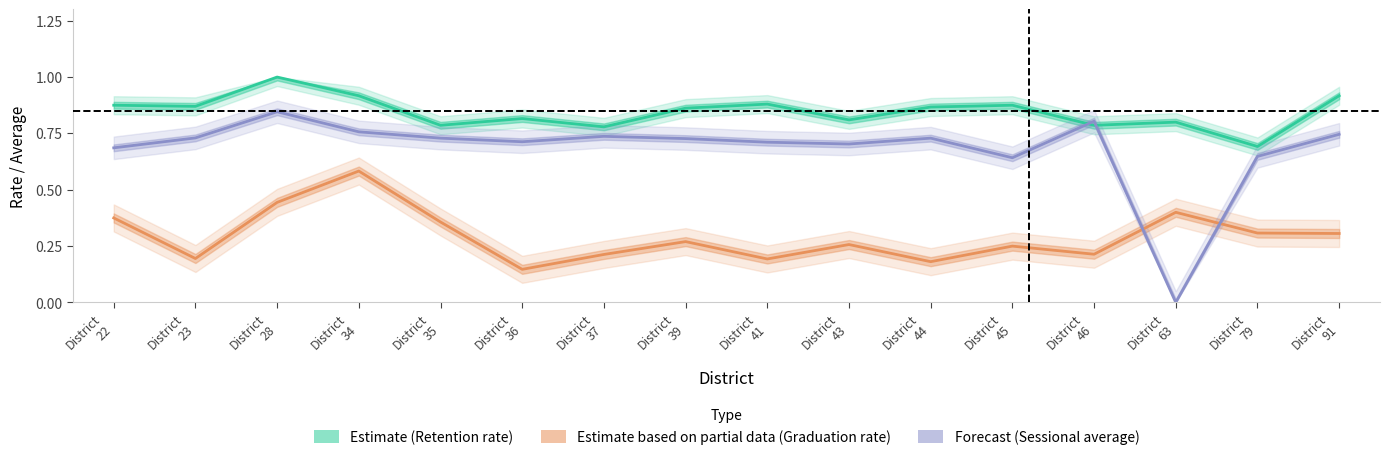

Which series ends up on top after the final intersection of Sessional average (Forecast) and Retention rate (Estimate)?

Retention rate (Estimate)